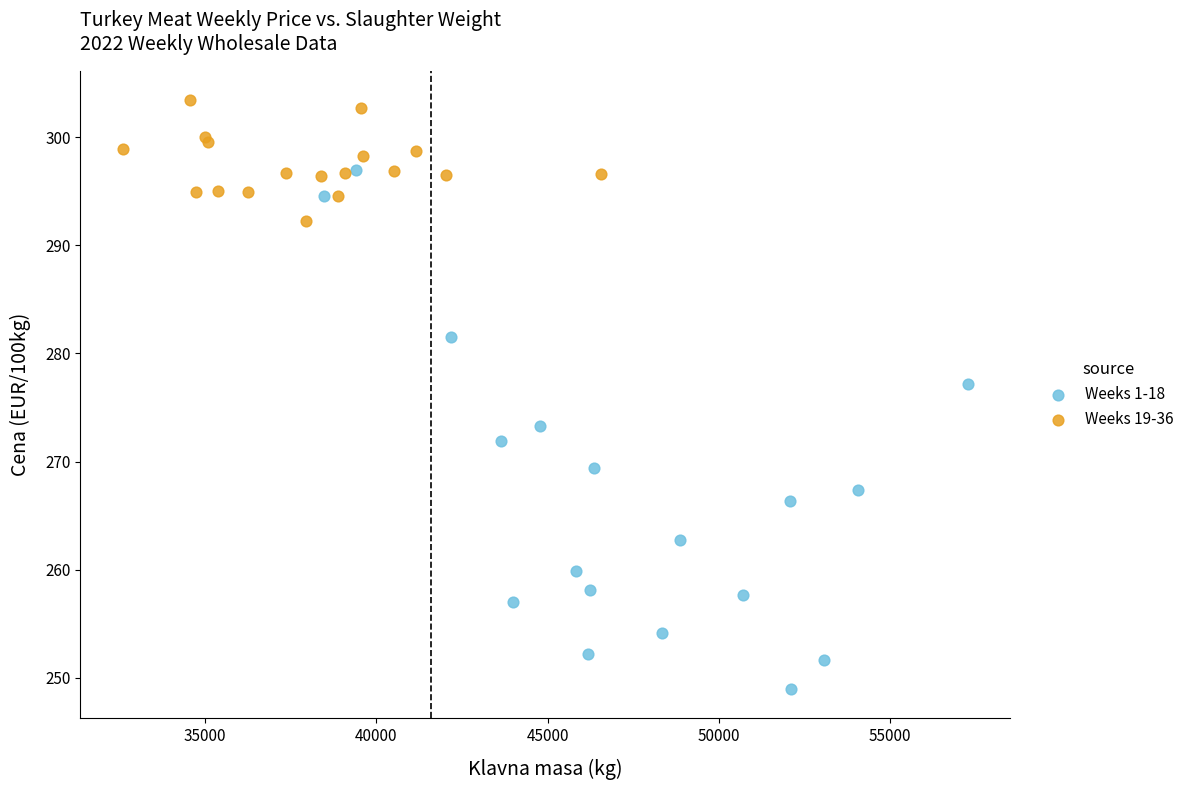

Which series has the widest spread of Y values?

Weeks 1-18